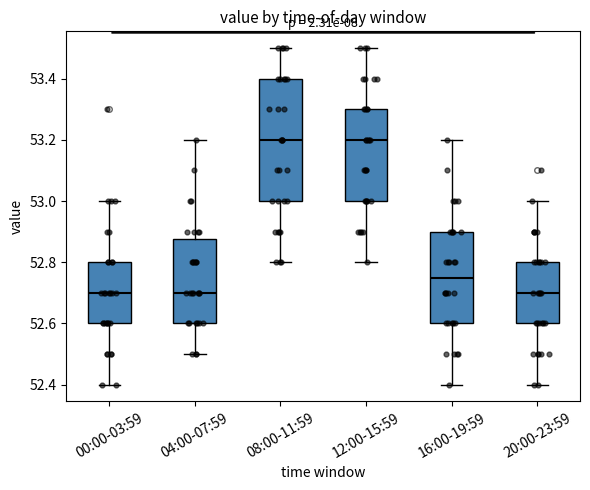

Which box is the tallest, from its lower edge to its upper edge?

08:00-11:59